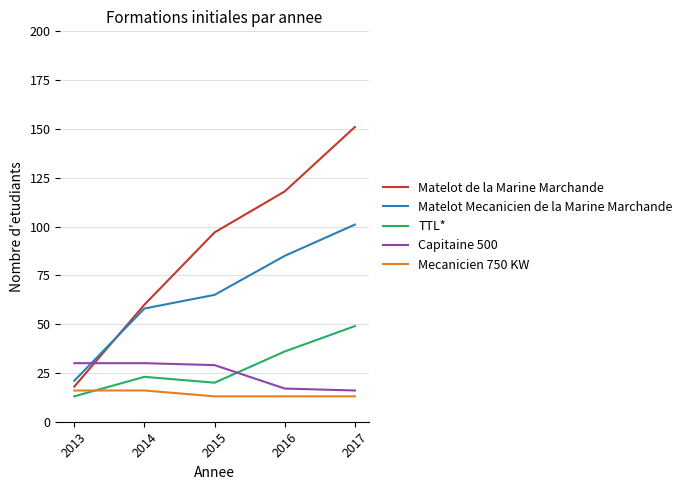

What is the spread (max minus min) of values at 2014?

44